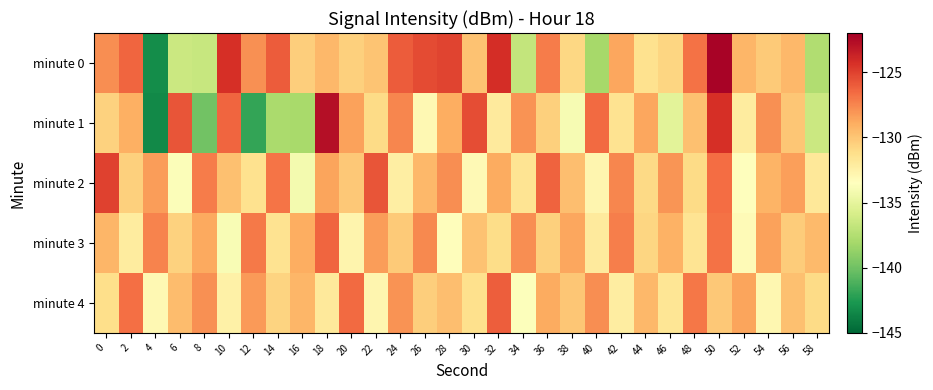

Which series has the widest spread of values?

minute 0